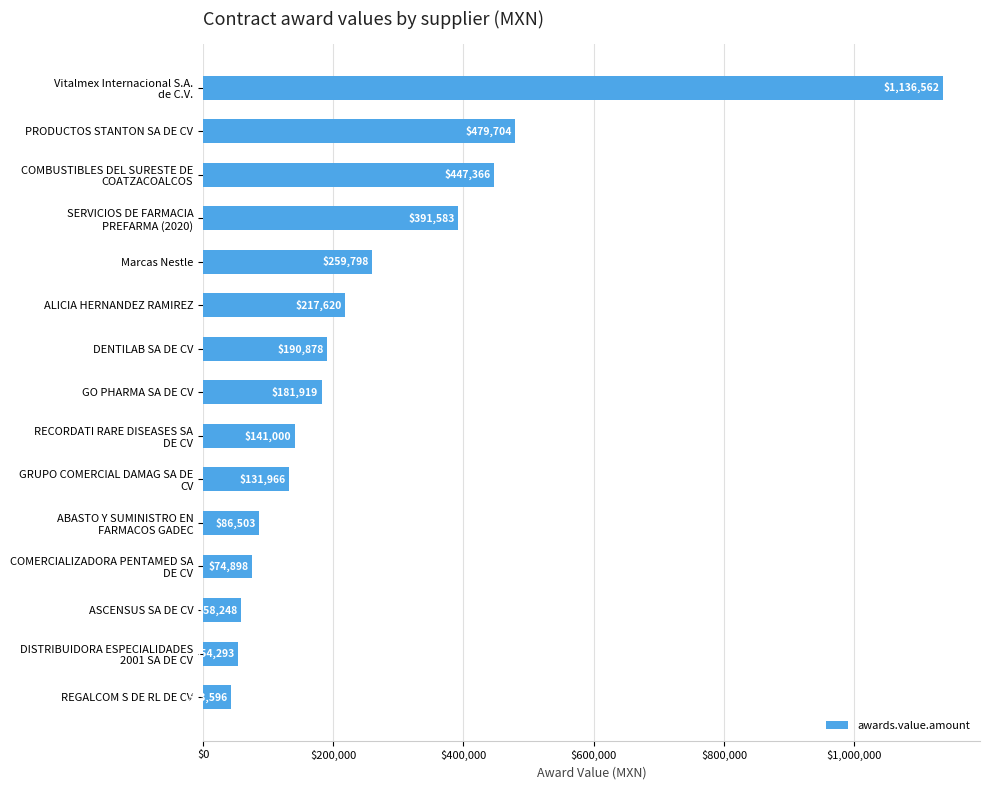

Where is the data nearest to the value 590078?

PRODUCTOS STANTON SA DE CV